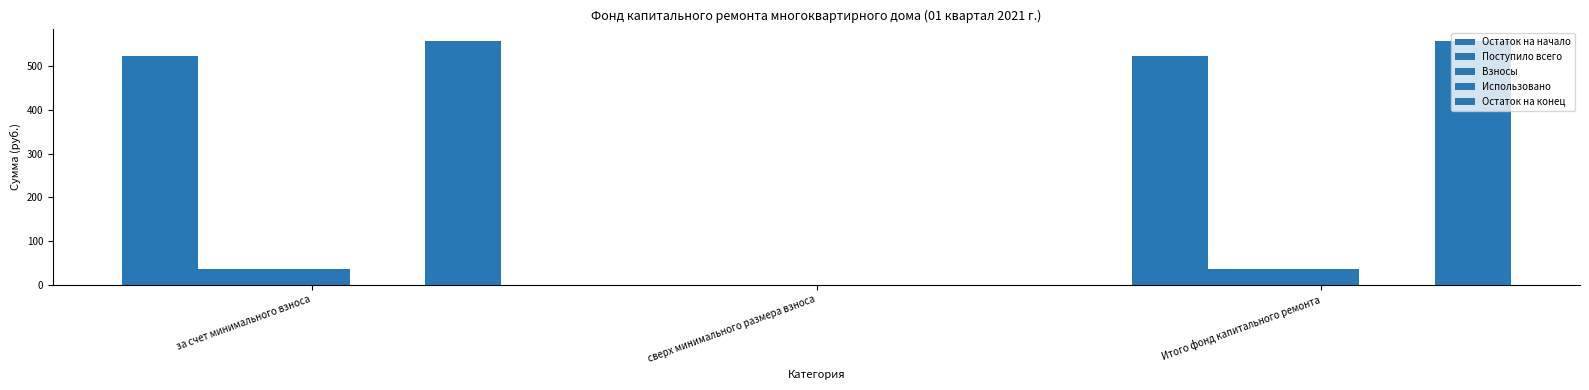

Read the Взносы value at за счет минимального взноса.

35.9